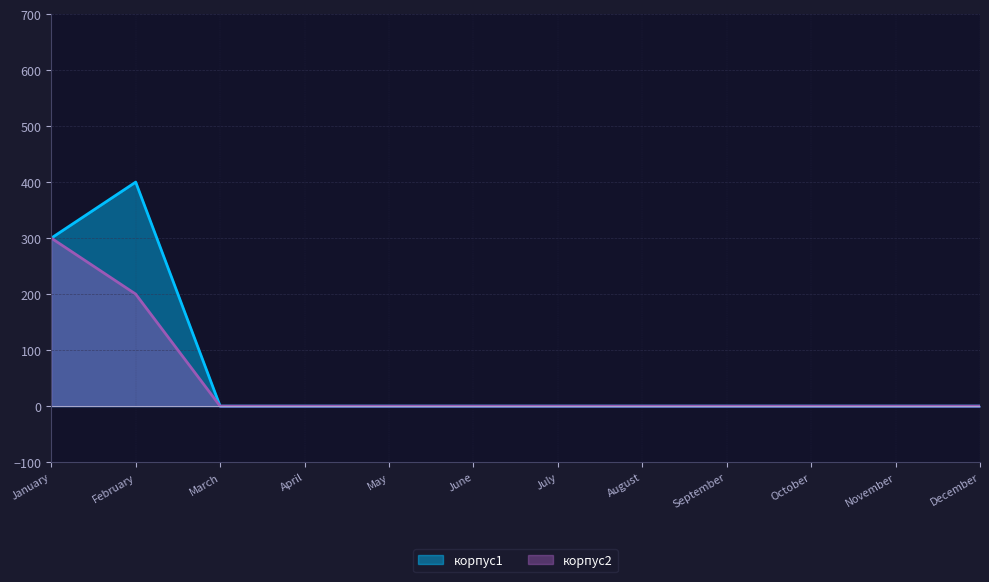

At which category is the sum across all series the highest?

January